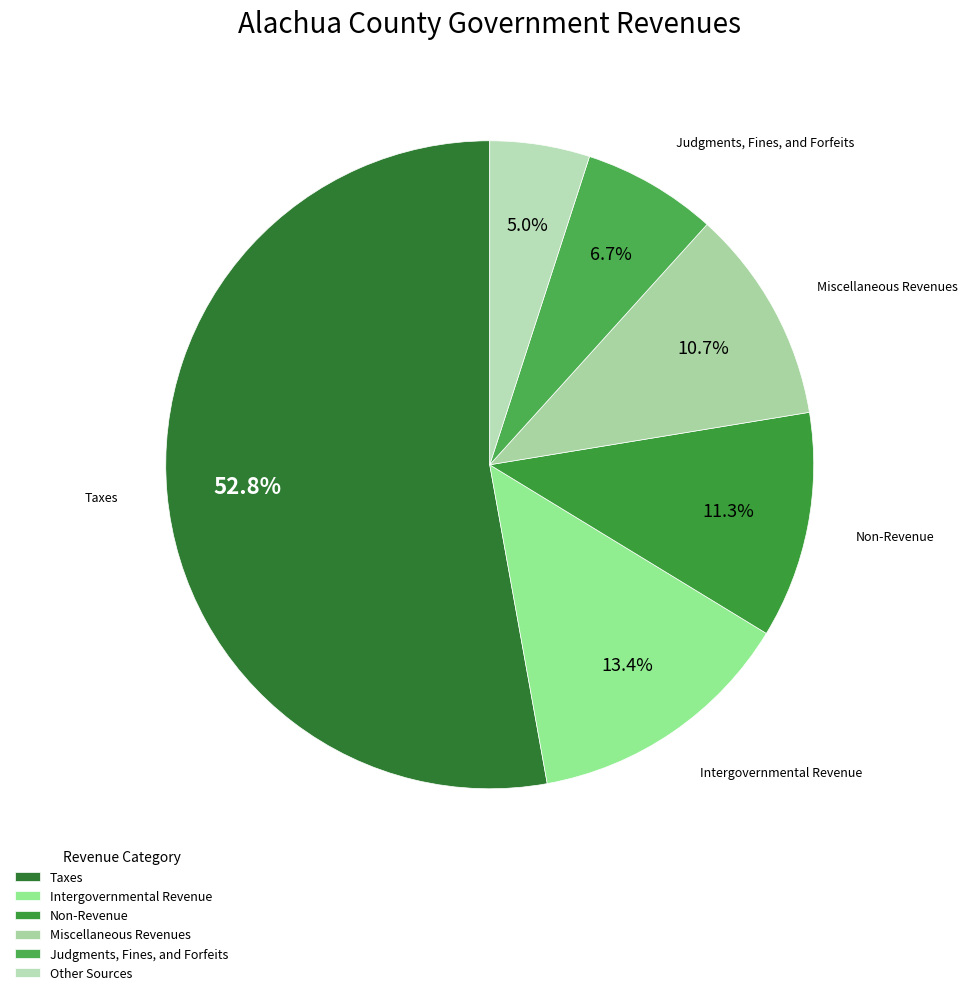

To the nearest percent, what is the average slice percentage?

17%